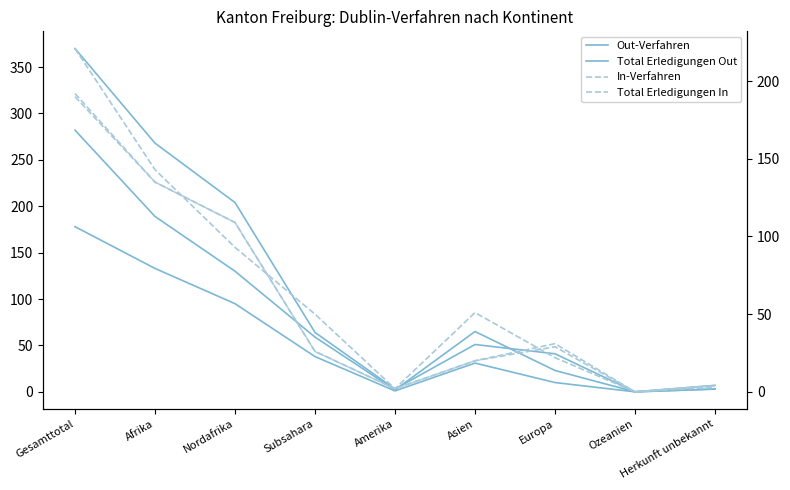

What is the label of the 3rd point from the left?

Nordafrika